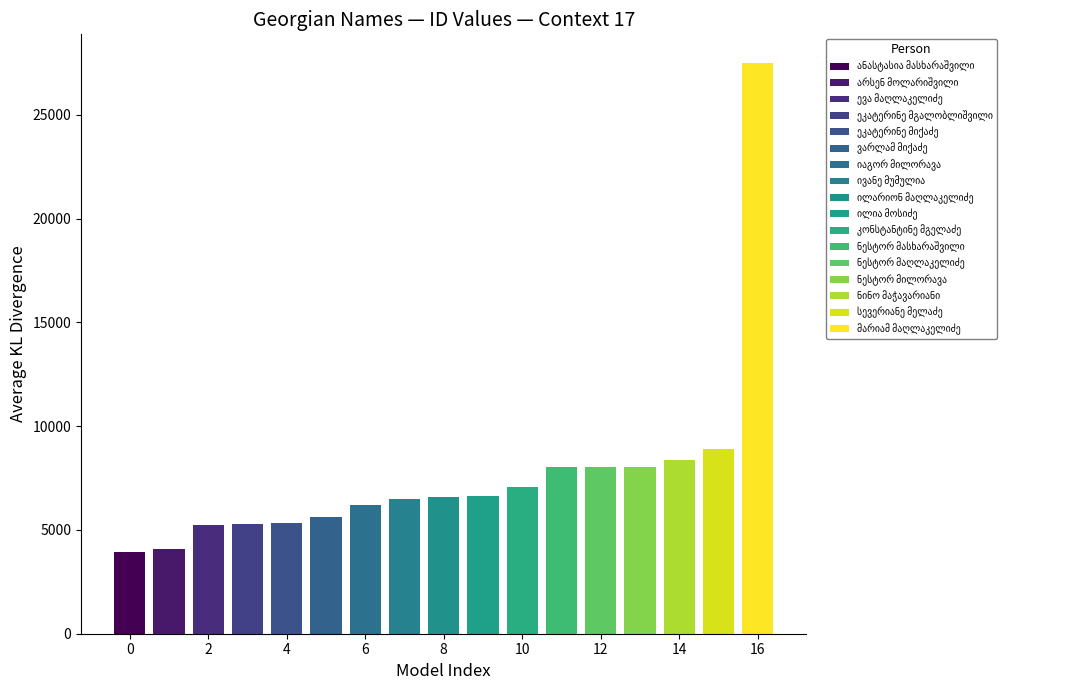

List the labels in order of value, smallest first.

ანასტასია მასხარაშვილი, არსენ მოლარიშვილი, ევა მაღლაკელიძე, ეკატერინე მგალობლიშვილი, ეკატერინე მიქაძე, ვარლამ მიქაძე, იაგორ მილორავა, ივანე მუმულია, ილარიონ მაღლაკელიძე, ილია მოსიძე, კონსტანტინე მგელაძე, ნესტორ მასხარაშვილი, ნესტორ მაღლაკელიძე, ნესტორ მილორავა, ნინო მაჭავარიანი, სევერიანე მელაძე, მარიამ მაღლაკელიძე